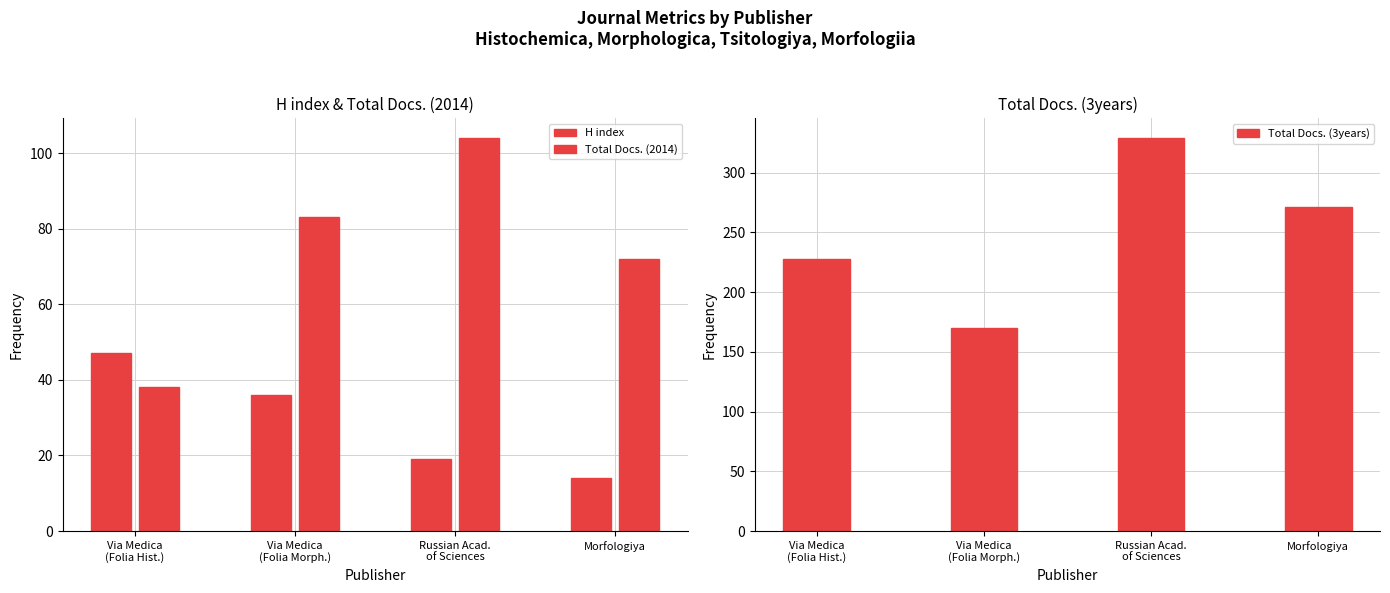

At which label is Total Docs. (3years) closest to 249?

Via Medica
(Folia Hist.)